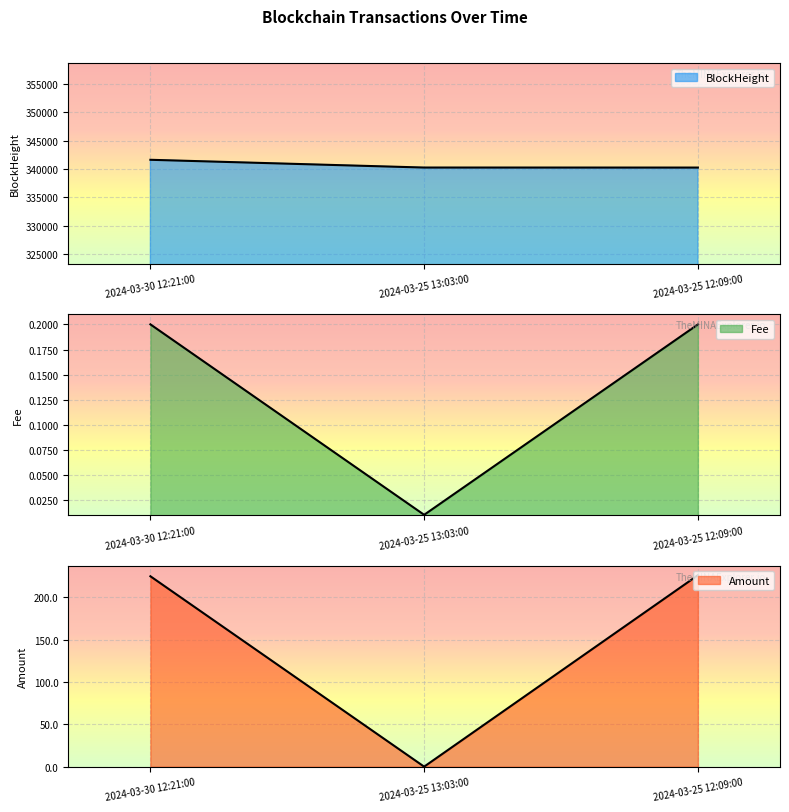

Reading left to right, transcribe all the data shown in this chart.

BlockHeight: 2024-03-30 12:21:00=341641.0	2024-03-25 13:03:00=340272.0	2024-03-25 12:09:00=340266.0
Fee: 2024-03-30 12:21:00=0.2	2024-03-25 13:03:00=0.0	2024-03-25 12:09:00=0.2
Amount: 2024-03-30 12:21:00=224.7	2024-03-25 13:03:00=0.0	2024-03-25 12:09:00=225.9